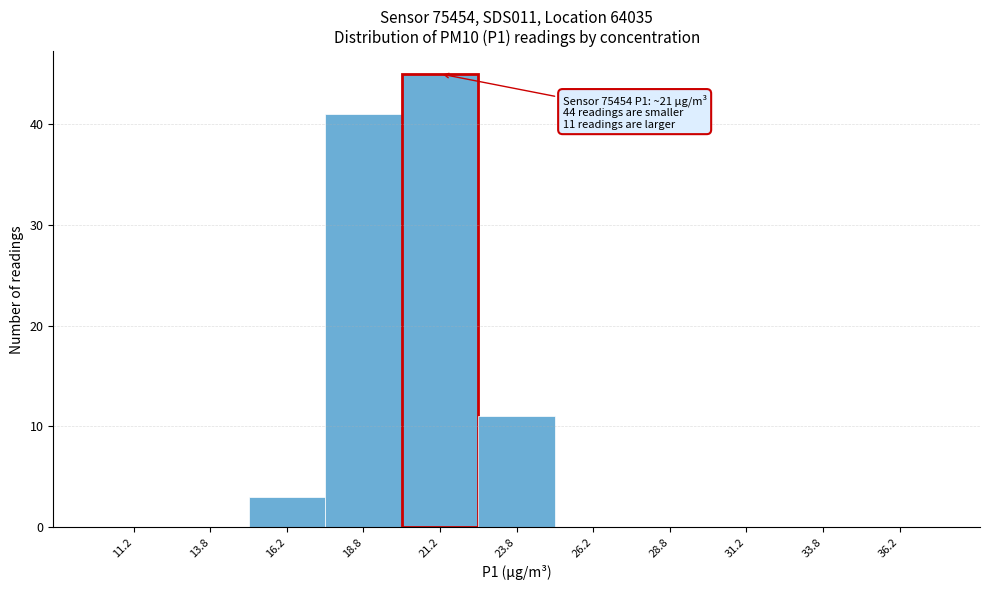

Over which range of the x-axis is the bar tallest?

20.0 to 22.5